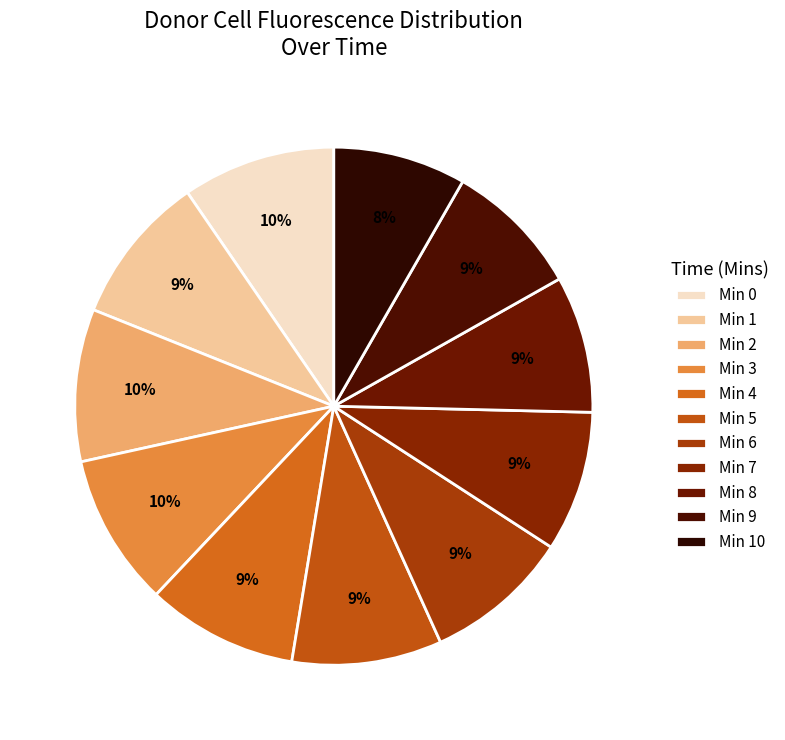

Is there any slice that represents more than half of the pie?

No